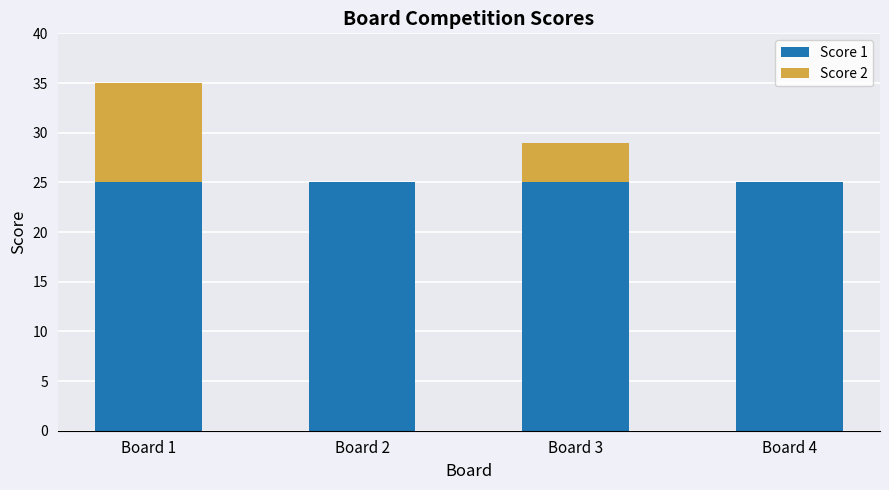

Is it true that Score 1 equals 25 at Board 4?

True